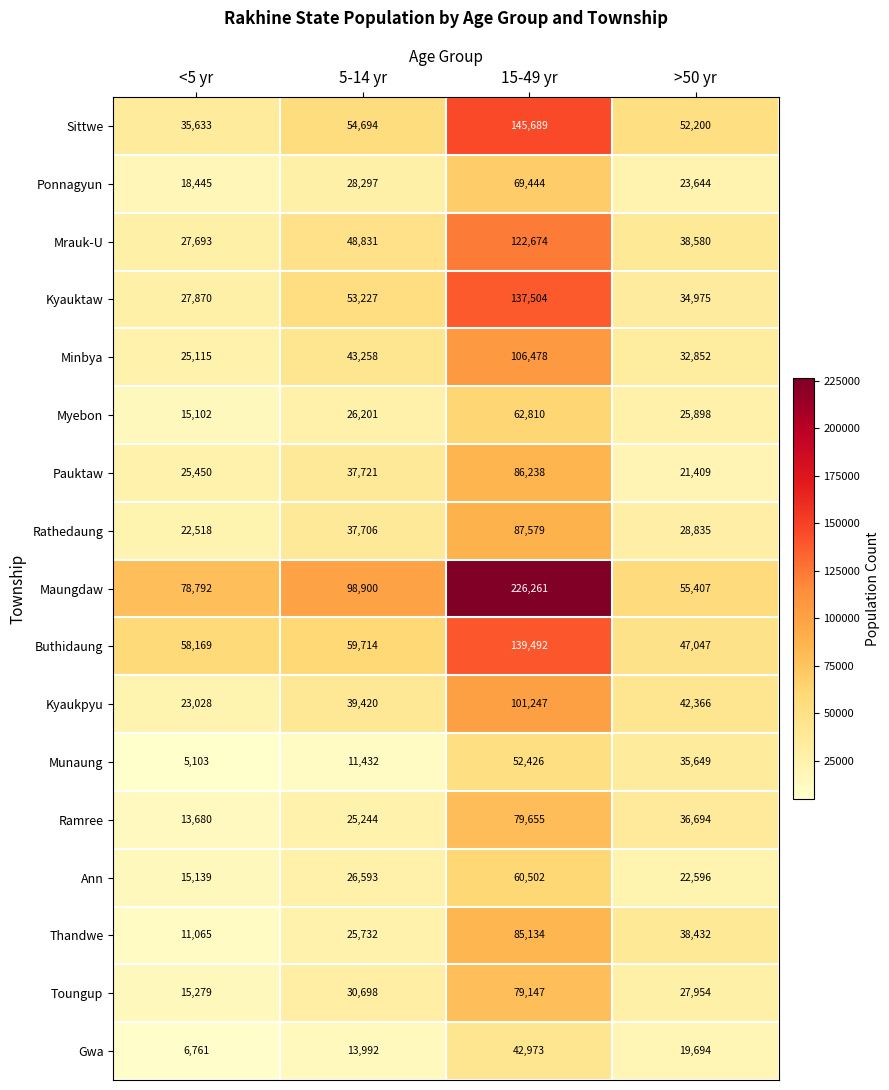

At 5-14 yr, list the series in order from largest to smallest.

Maungdaw, Buthidaung, Sittwe, Kyauktaw, Mrauk-U, Minbya, Kyaukpyu, Pauktaw, Rathedaung, Toungup, Ponnagyun, Ann, Myebon, Thandwe, Ramree, Gwa, Munaung